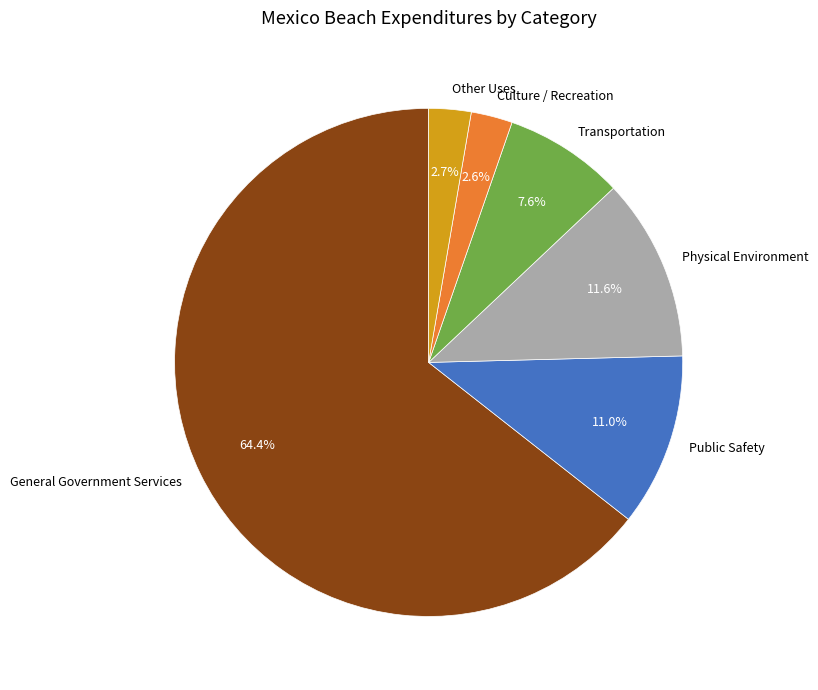

Which slice is the largest?

General Government Services